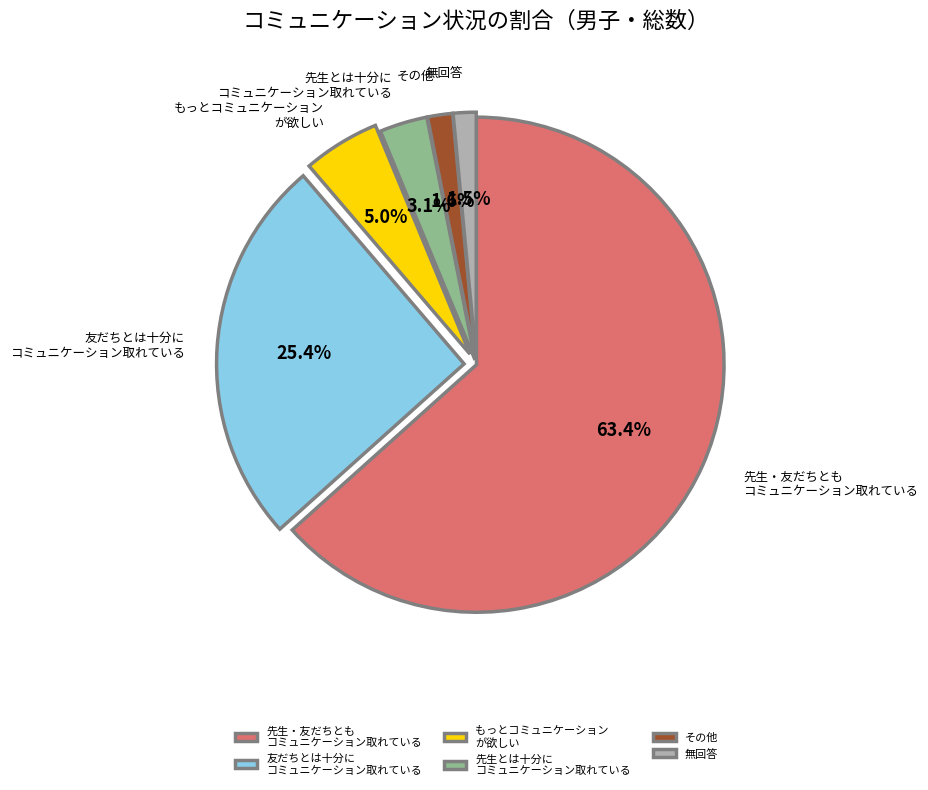

What percentage is NOT represented by その他?

98.4%